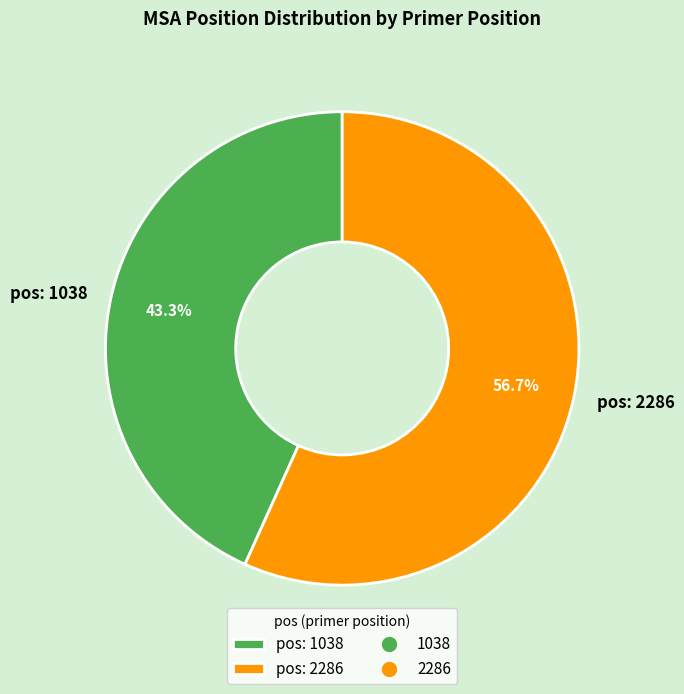

How many segments does this pie chart have?

2